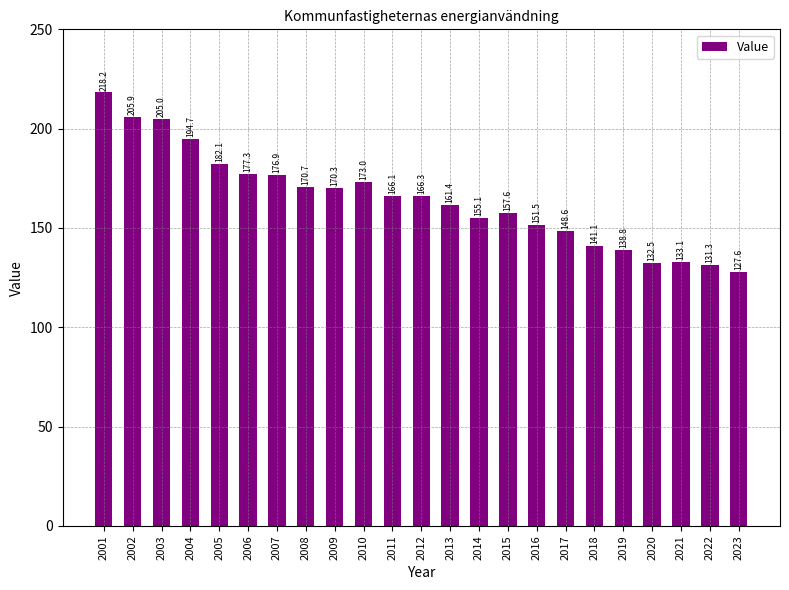

What is the value of the 18th bar from the left?

141.1